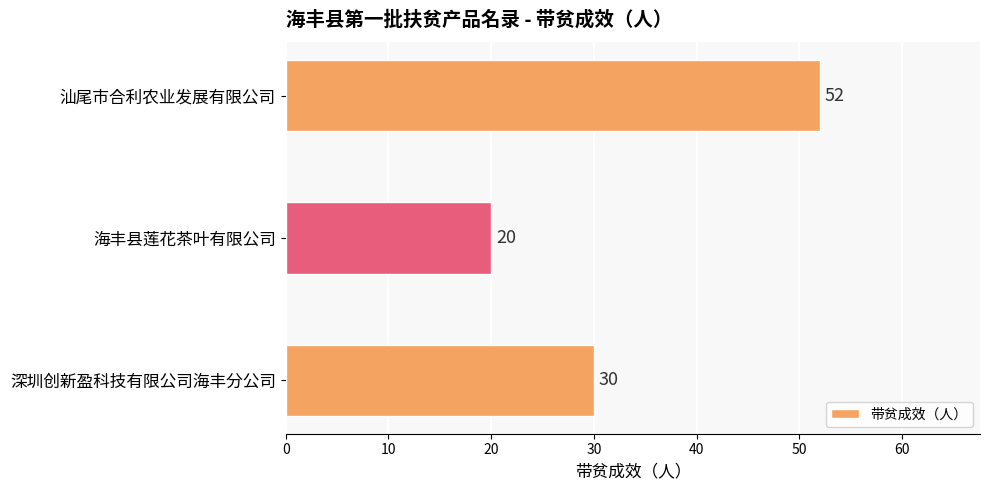

Count the values in the range 20 to 52.

3